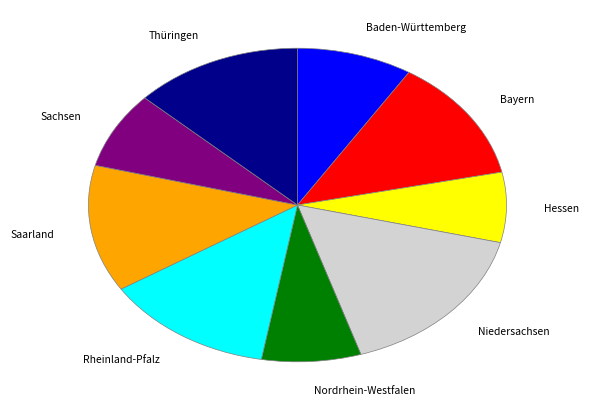

Is the sum of Rheinland-Pfalz and Niedersachsen greater than half?

No